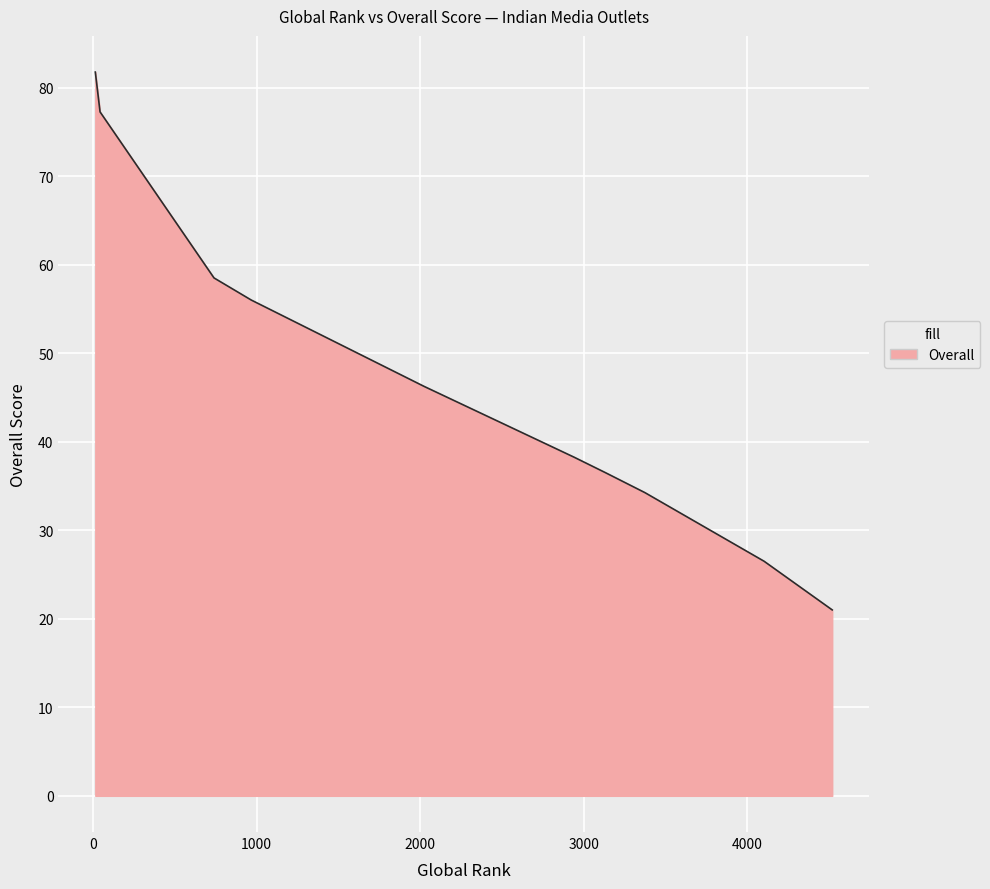

What is the greatest value displayed?

81.8